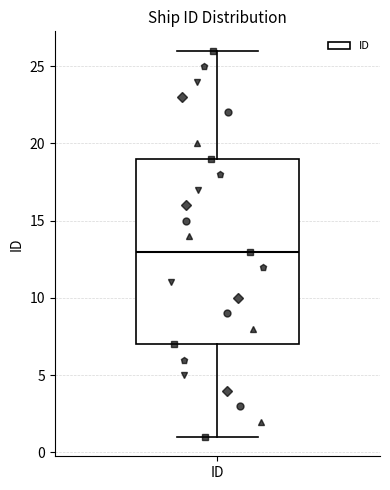

Where is the lower edge of the box for ID on the y-axis? The values are not printed on the chart, so give them approximately, as read against the axis.

7